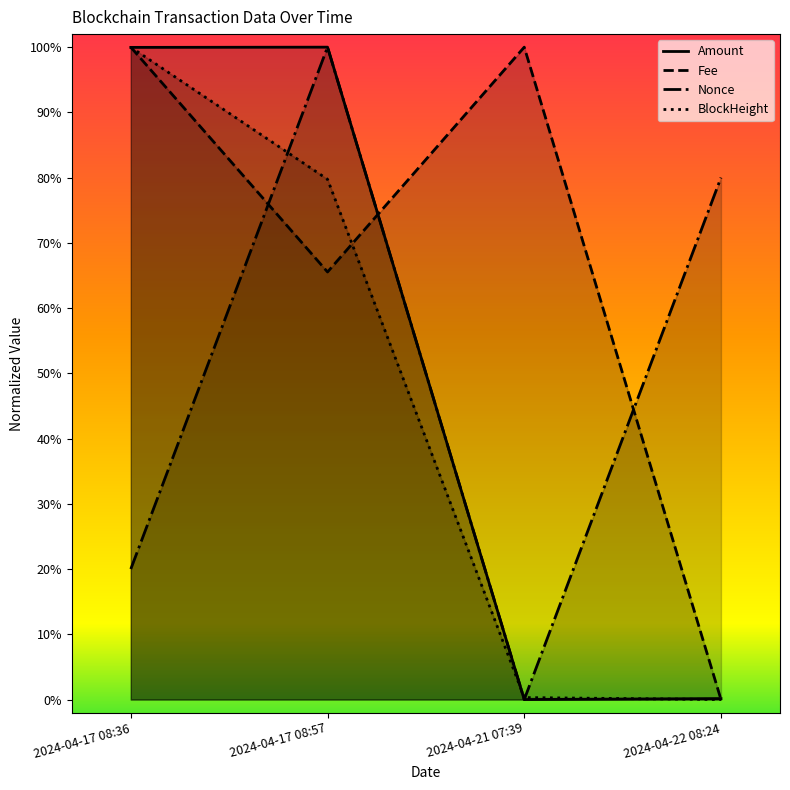

Between 2024-04-21 07:39 and 2024-04-22 08:24, which series saw the biggest shift?

Fee